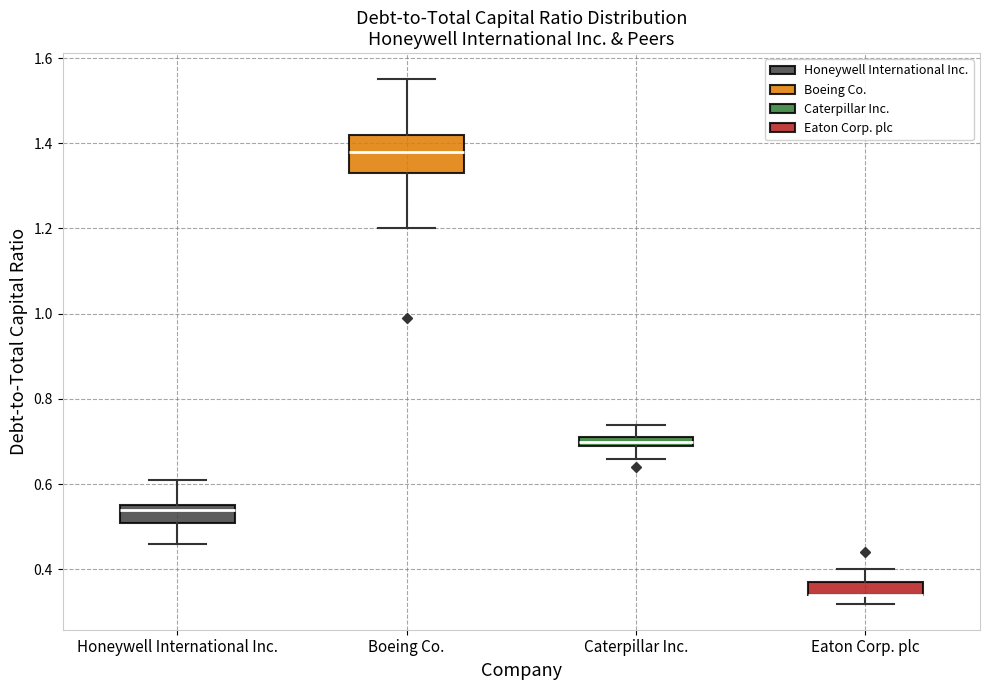

Where does the lower whisker of the box for Boeing Co. end on the y-axis? The values are not printed on the chart, so give them approximately, as read against the axis.

1.20